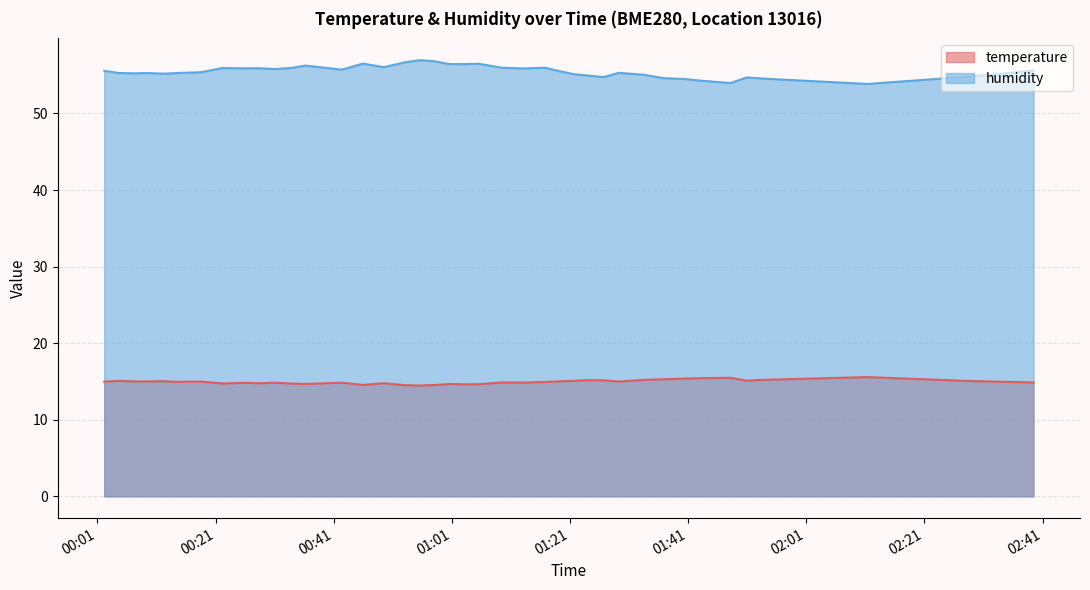

True or false: temperature has a value of 22.6 at 2023-03-23T00:18:31.

False